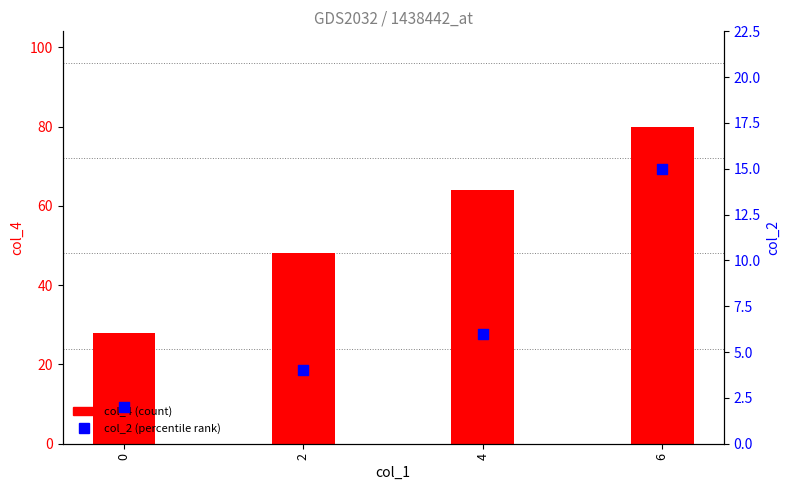

Which series has the largest total across all categories?

col_4